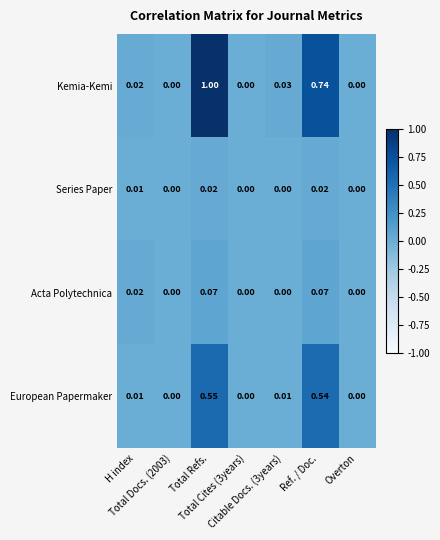

Which series has the widest spread of values?

Kemia-Kemi